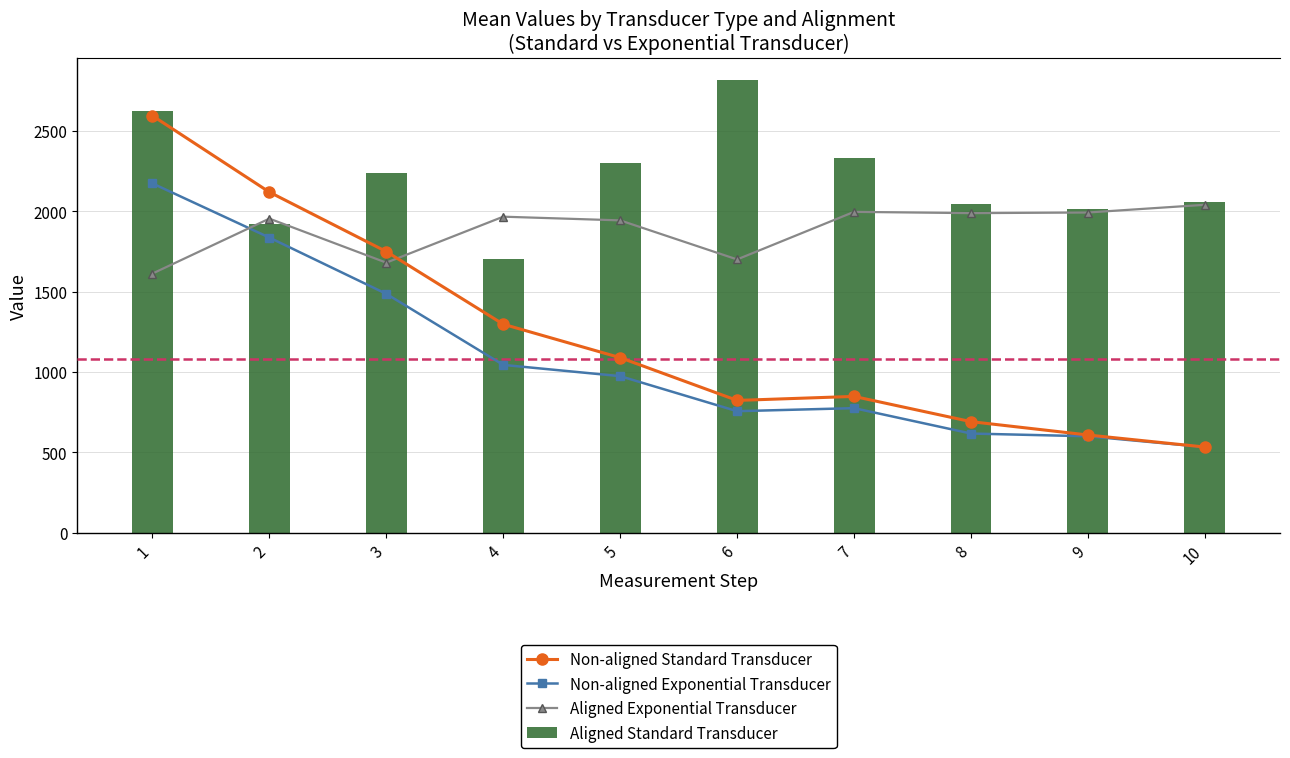

What is the difference between the maximum and minimum values in the Aligned Standard Transducer series?

1114